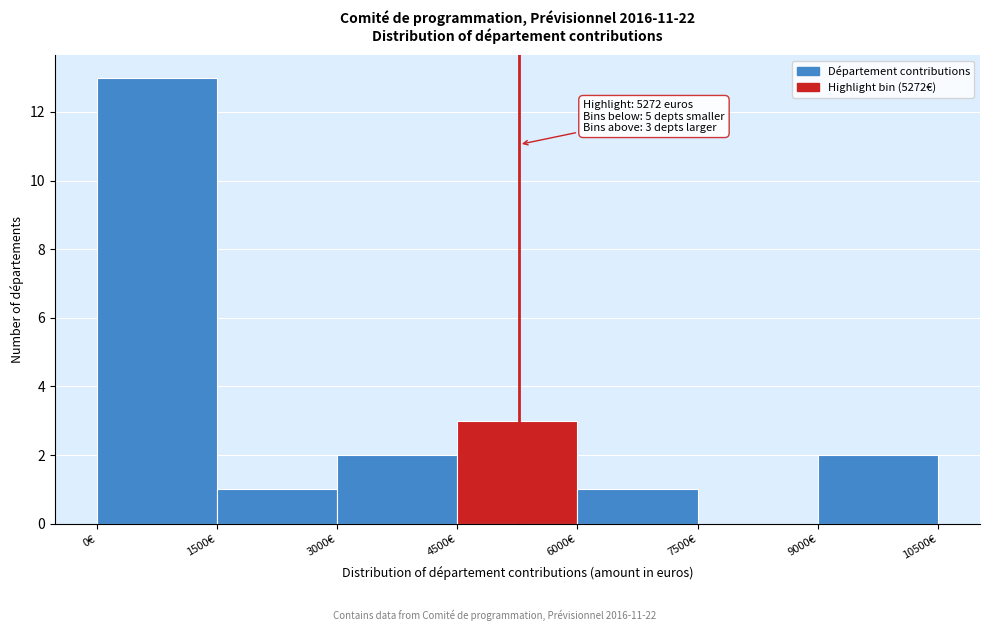

Over which range of the x-axis is the bar tallest?

0 to 1500